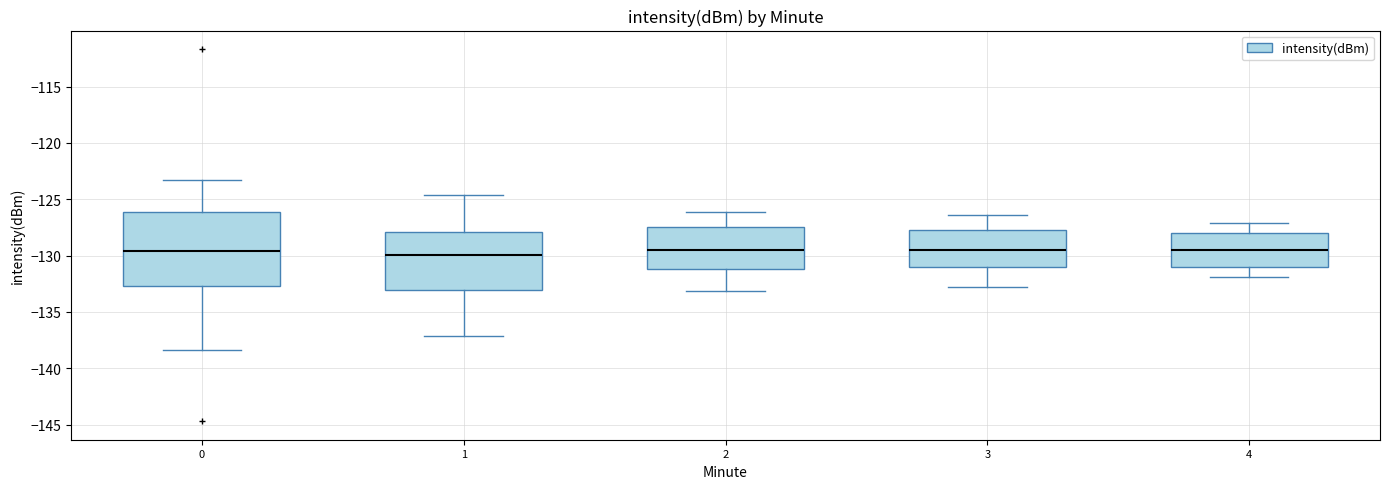

Comparing the boxes themselves (not the whiskers), which one is the tallest?

0